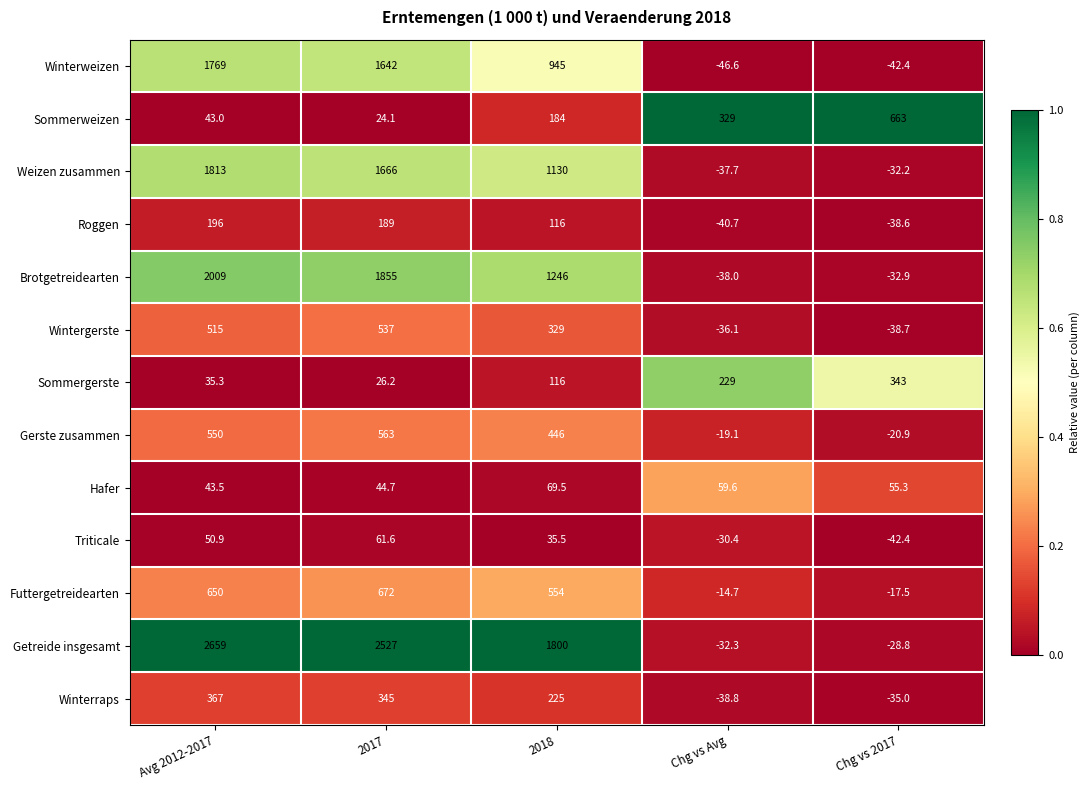

True or false: Hafer has a value of 69.5 at 2018.

True